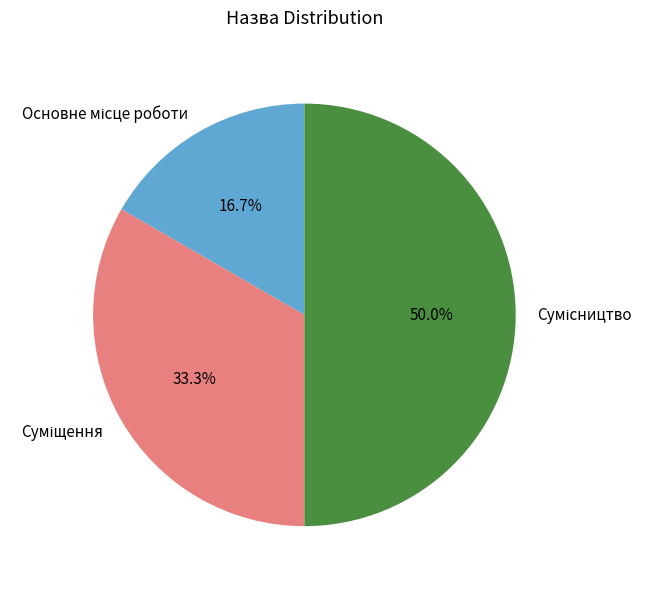

How many slices are in this pie chart?

3